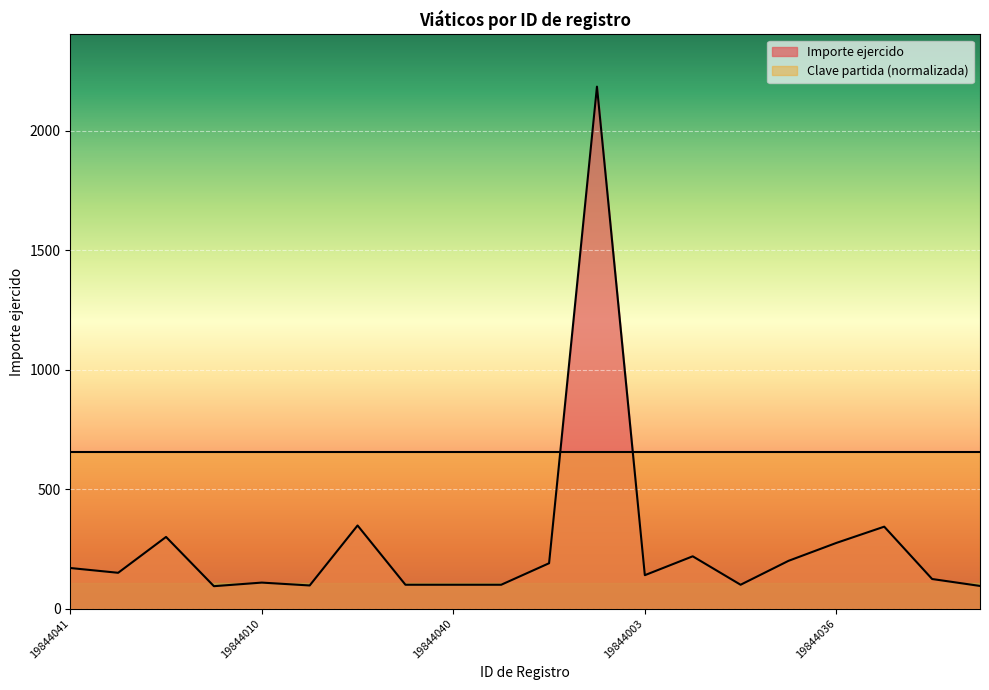

What is the approximate value of Importe ejercido at 19844036?

275.0